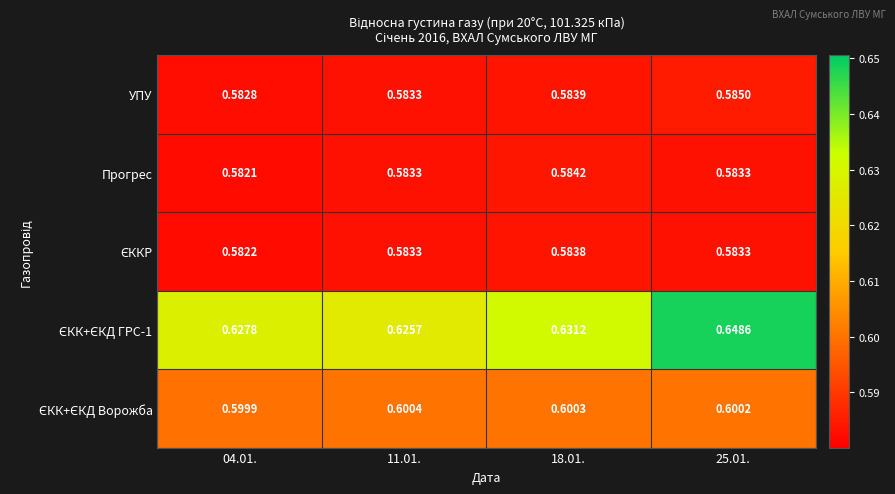

What is the minimum value shown in the chart?

0.6